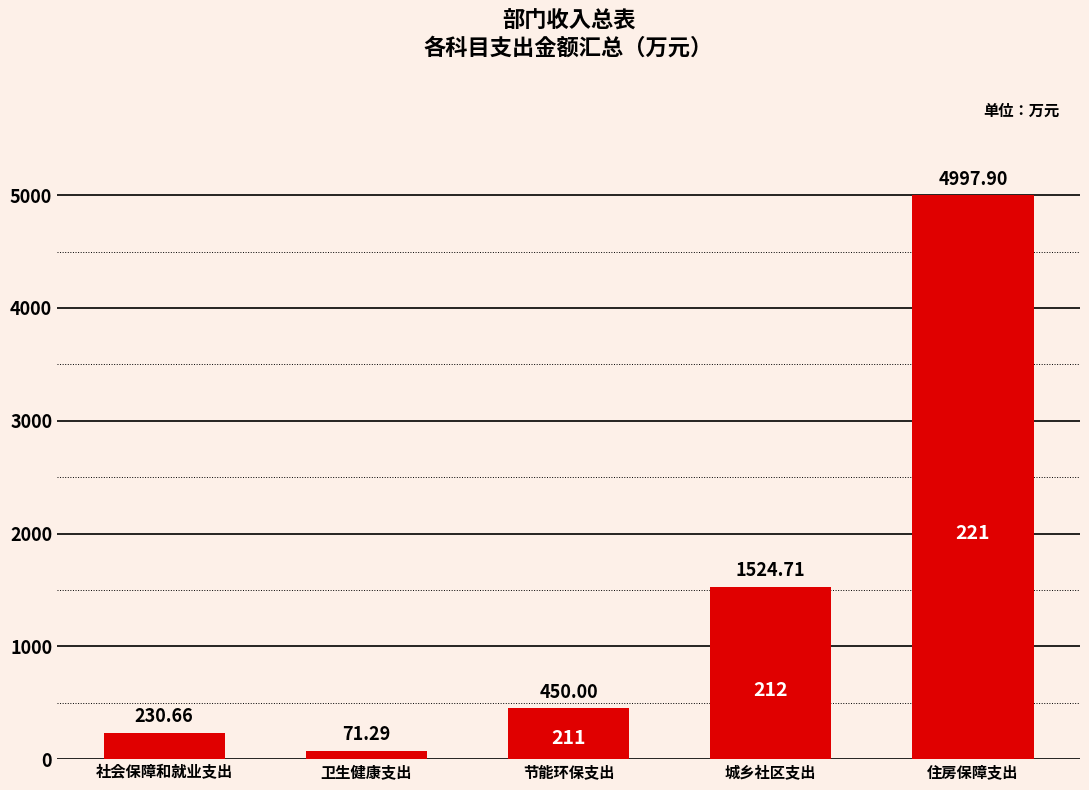

Reading left to right, list all the values displayed in this chart.

社会保障和就业支出=230.7	卫生健康支出=71.3	节能环保支出=450.0	城乡社区支出=1524.7	住房保障支出=4997.9